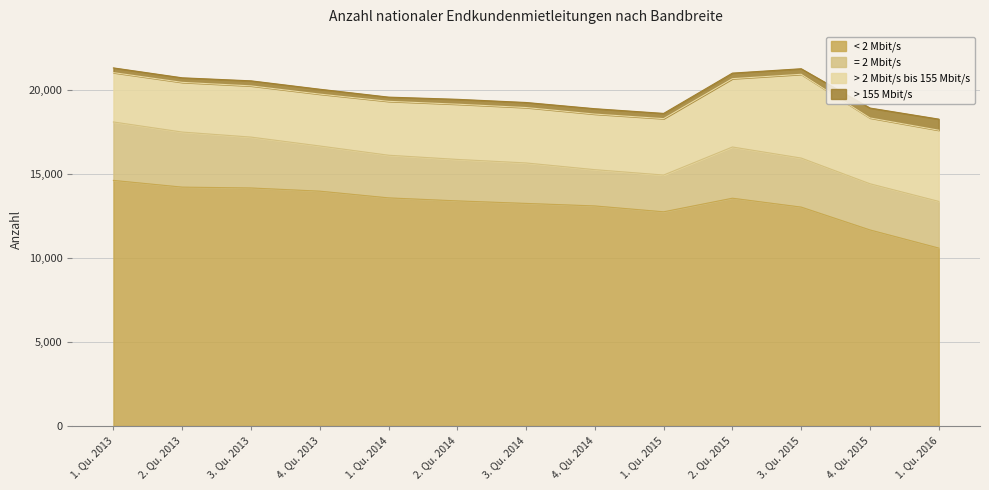

Rank the series by their maximum value, from lowest to highest.

> 155 Mbit/s, = 2 Mbit/s, > 2 Mbit/s bis 155 Mbit/s, < 2 Mbit/s